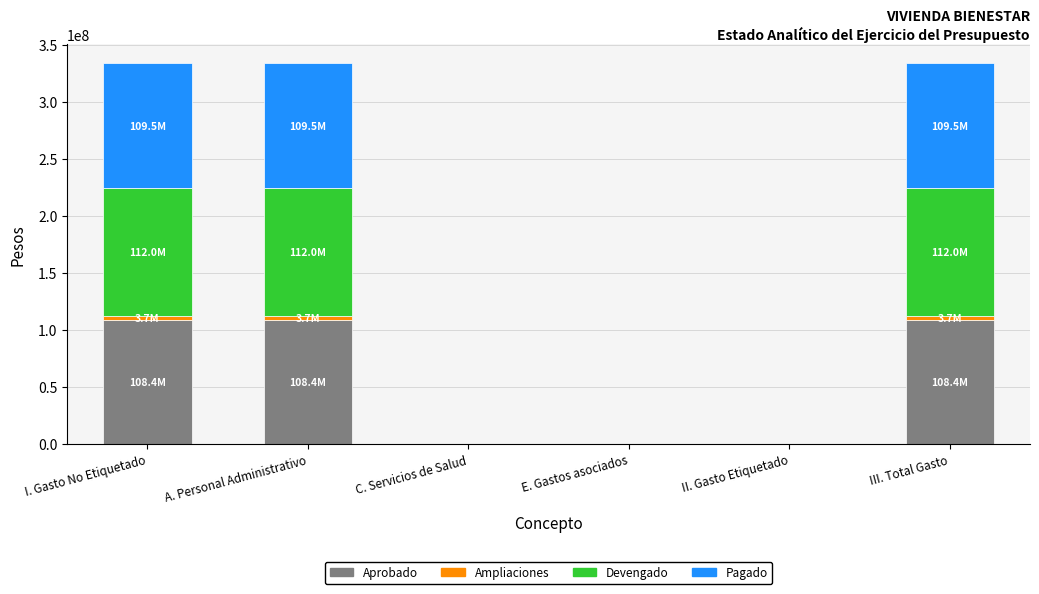

What are all the series names shown in the legend?

Aprobado, Ampliaciones, Devengado, Pagado